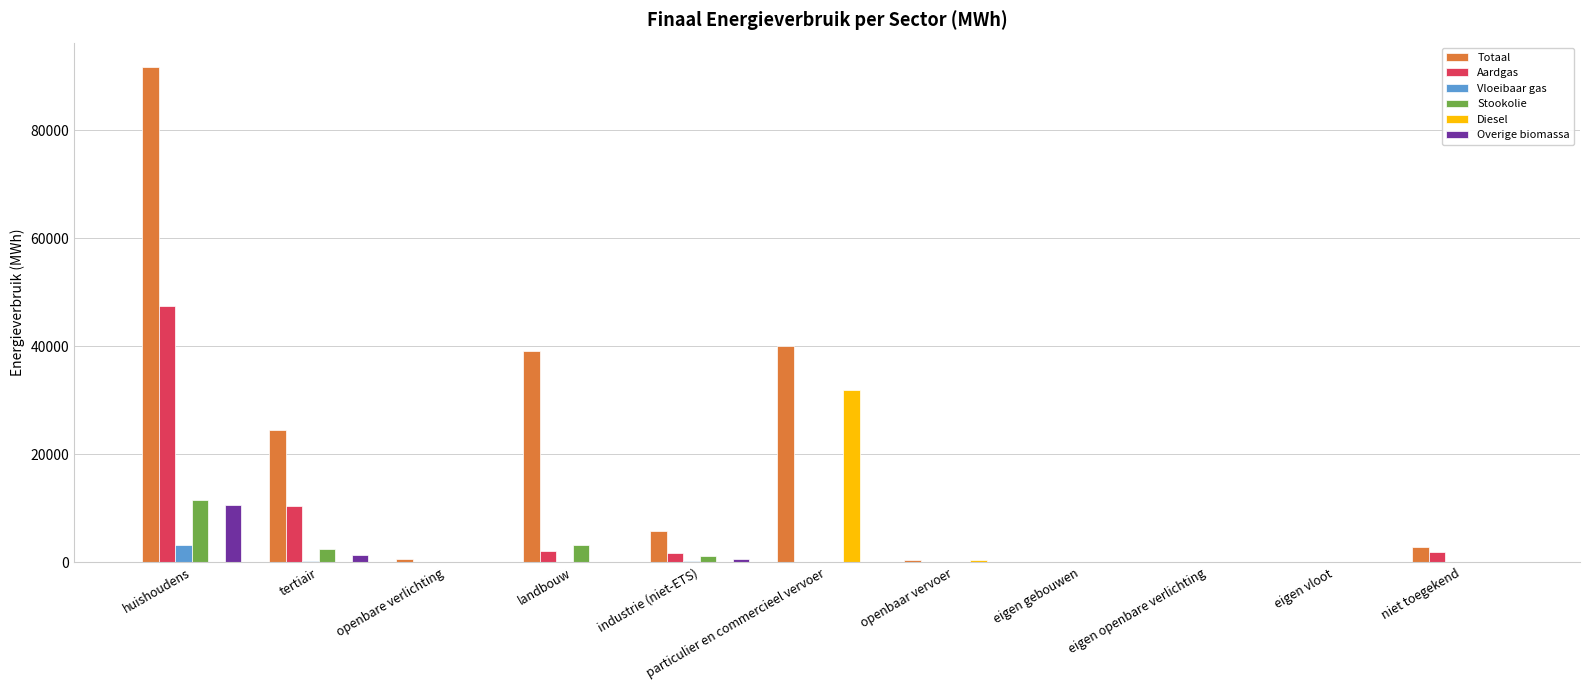

What is the sum of the Vloeibaar gas values at particulier en commercieel vervoer and landbouw?

122.2